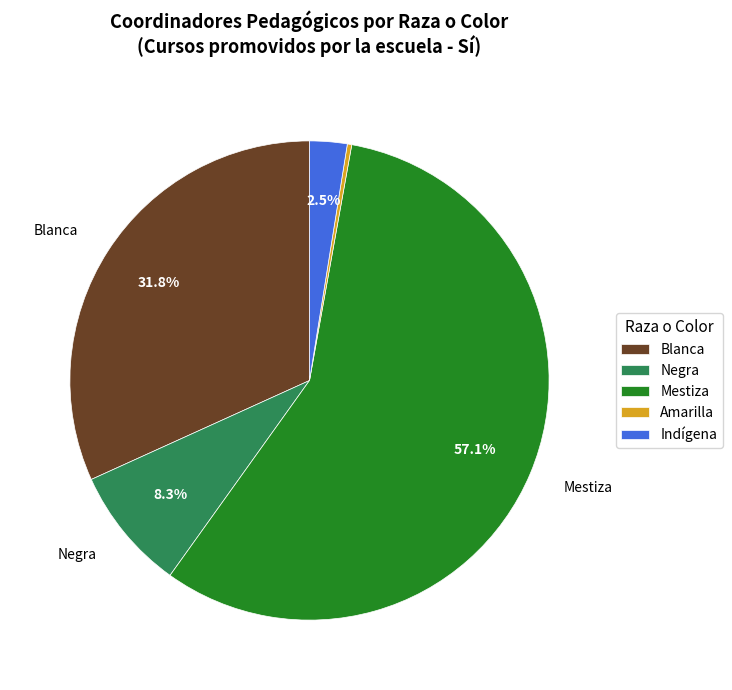

How many slices are in this pie chart?

5